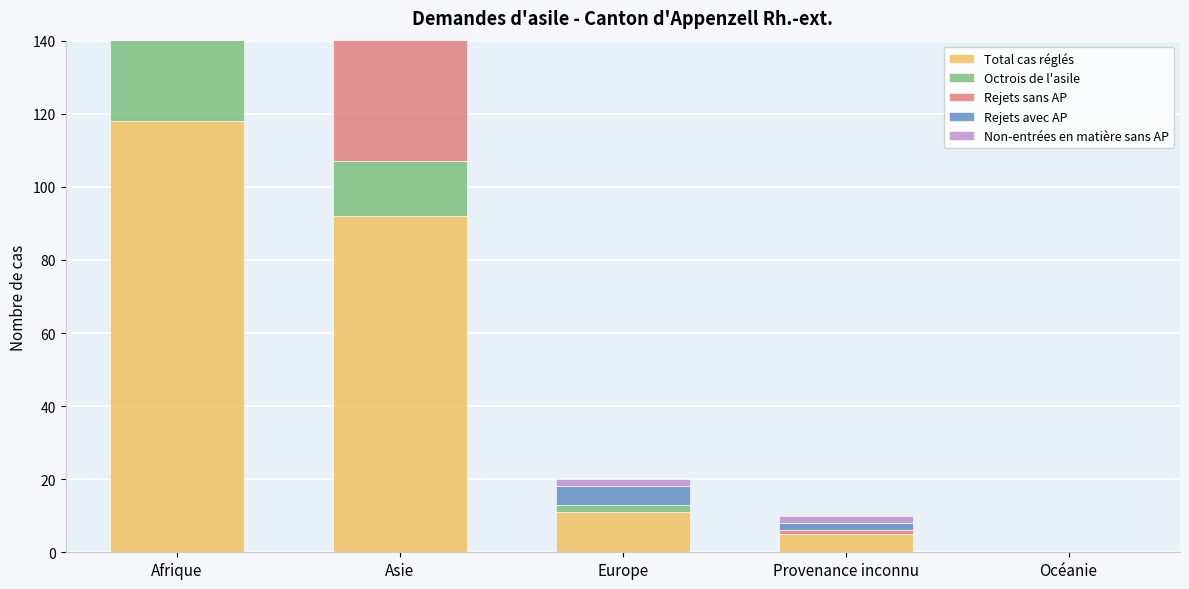

What is the total value across all series at Provenance inconnu?

10